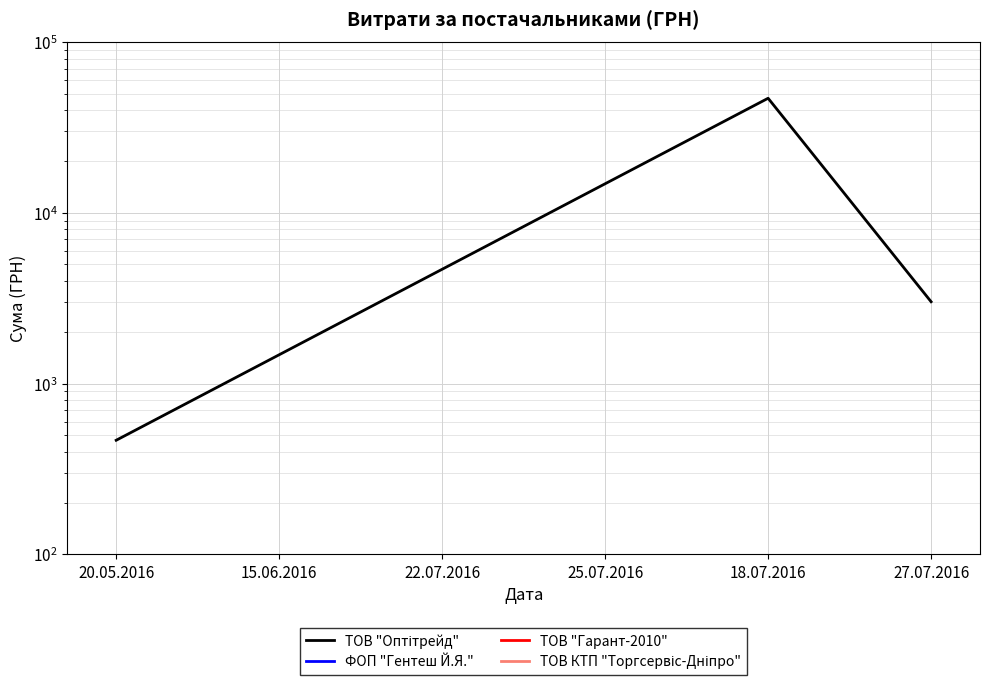

The chart shows a value of 466 at 20.05.2016. True or false?

True